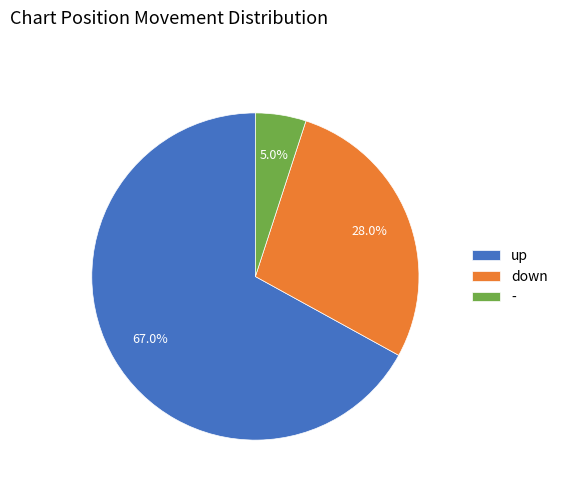

What percentage is the - slice, to the nearest percent?

5%